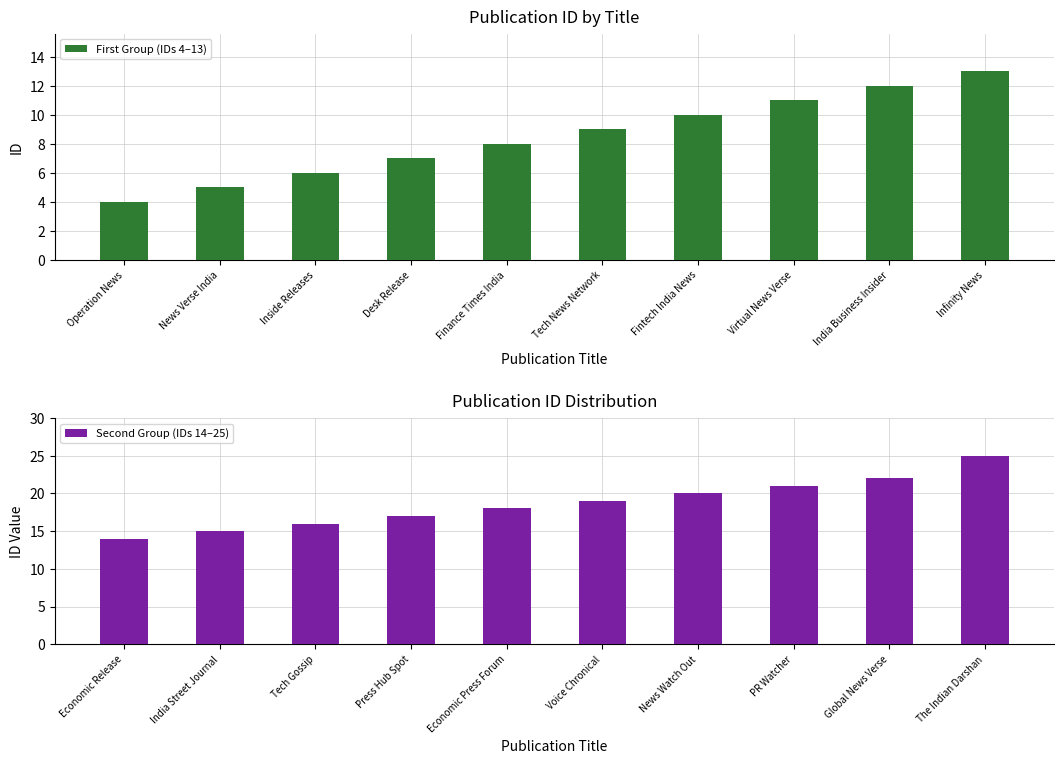

The value of First Group (IDs 4–13) at Finance Times India is 8. True or false?

True